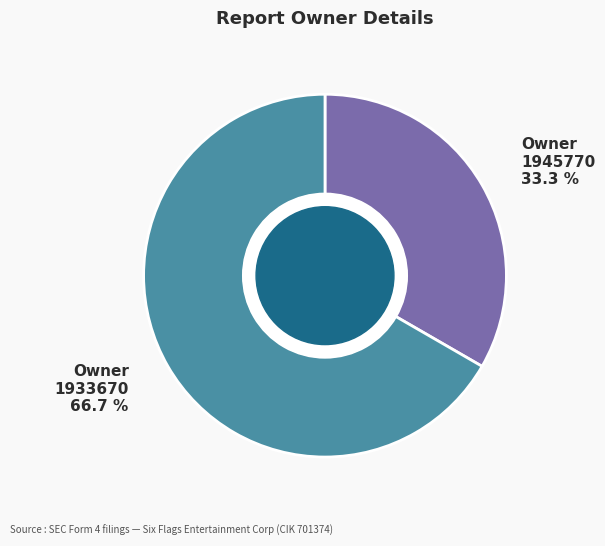

Count the number of slices in the pie.

2